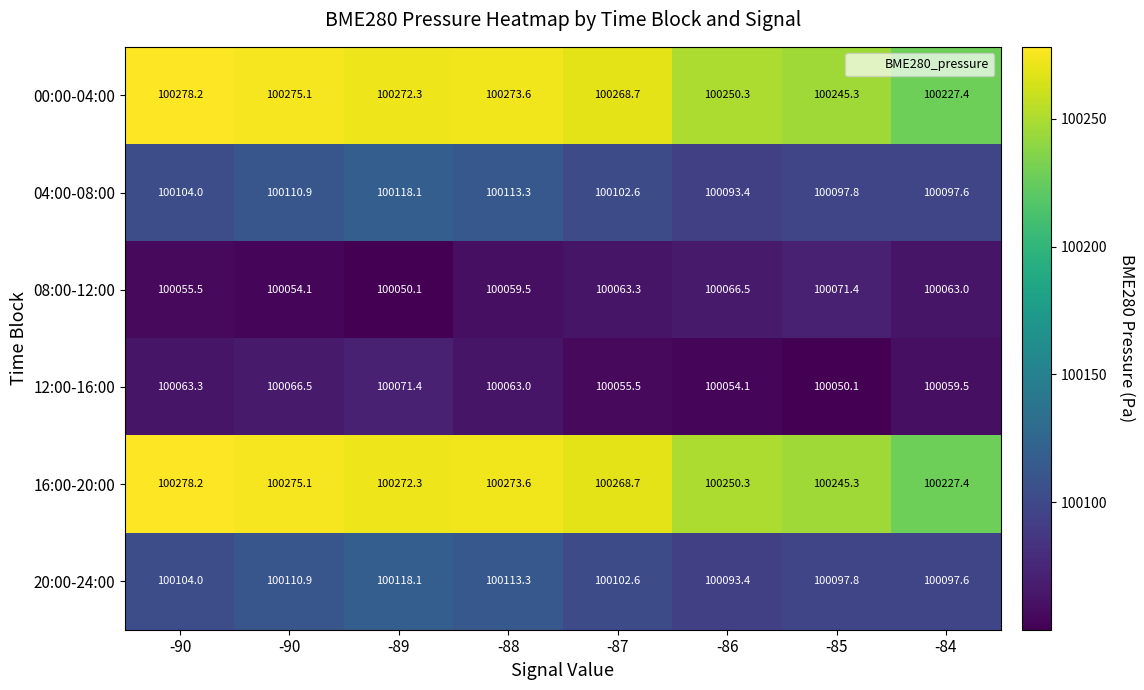

At which category does the chart reach its minimum across all series?

-89